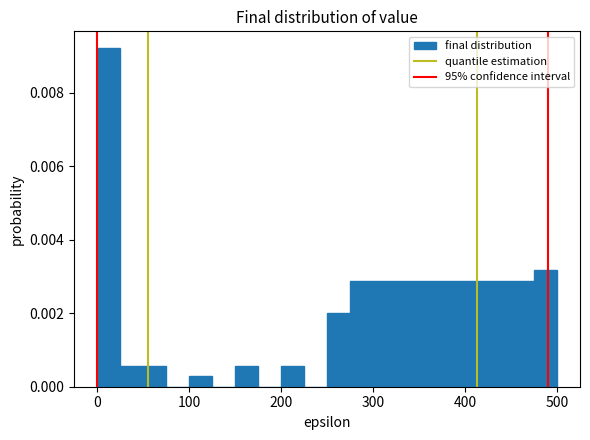

Around what value on the x-axis is the tallest bar? Give the approximate position of its centre, as read against the axis.

10